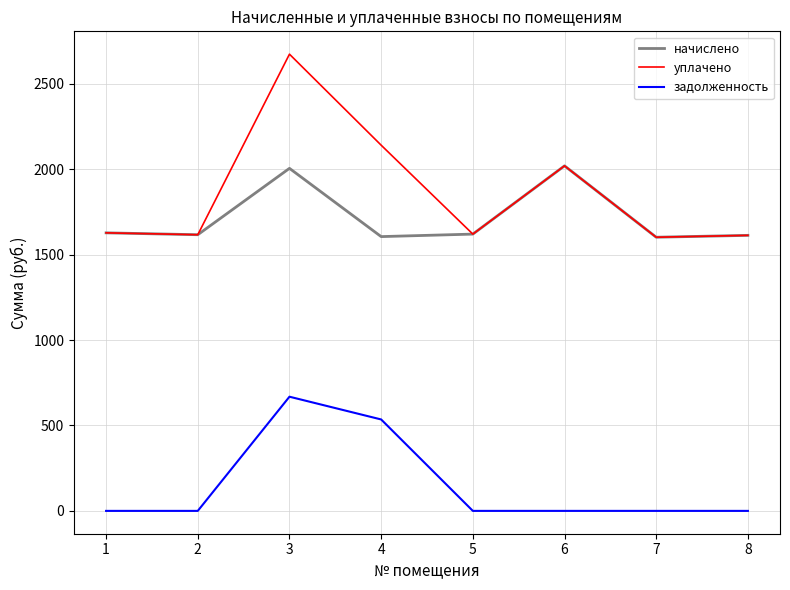

Rank the series at 3 from highest to lowest value.

уплачено, начислено, задолженность